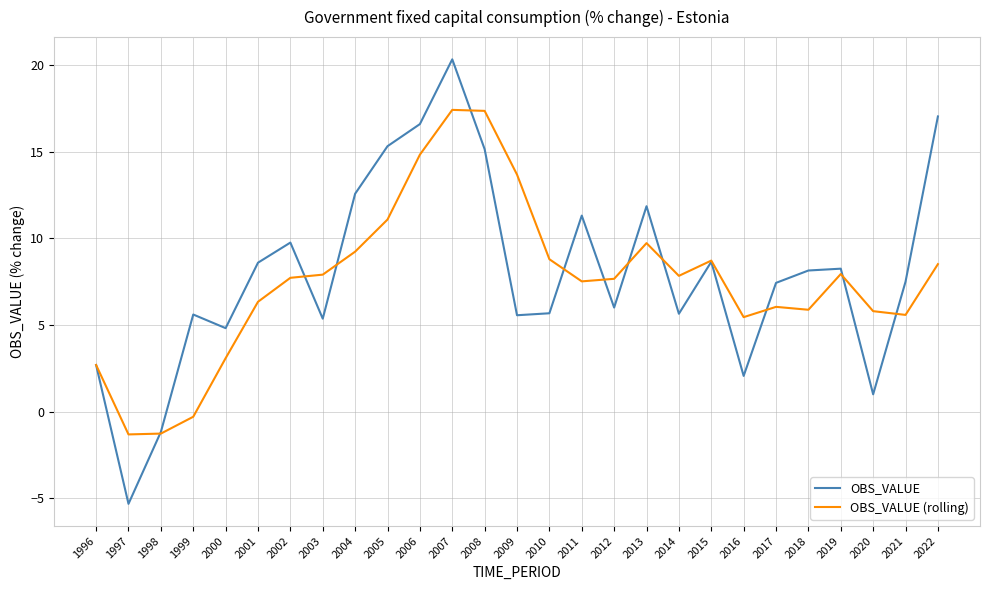

At 1997, list the series in order from smallest to largest.

OBS_VALUE, OBS_VALUE (rolling)